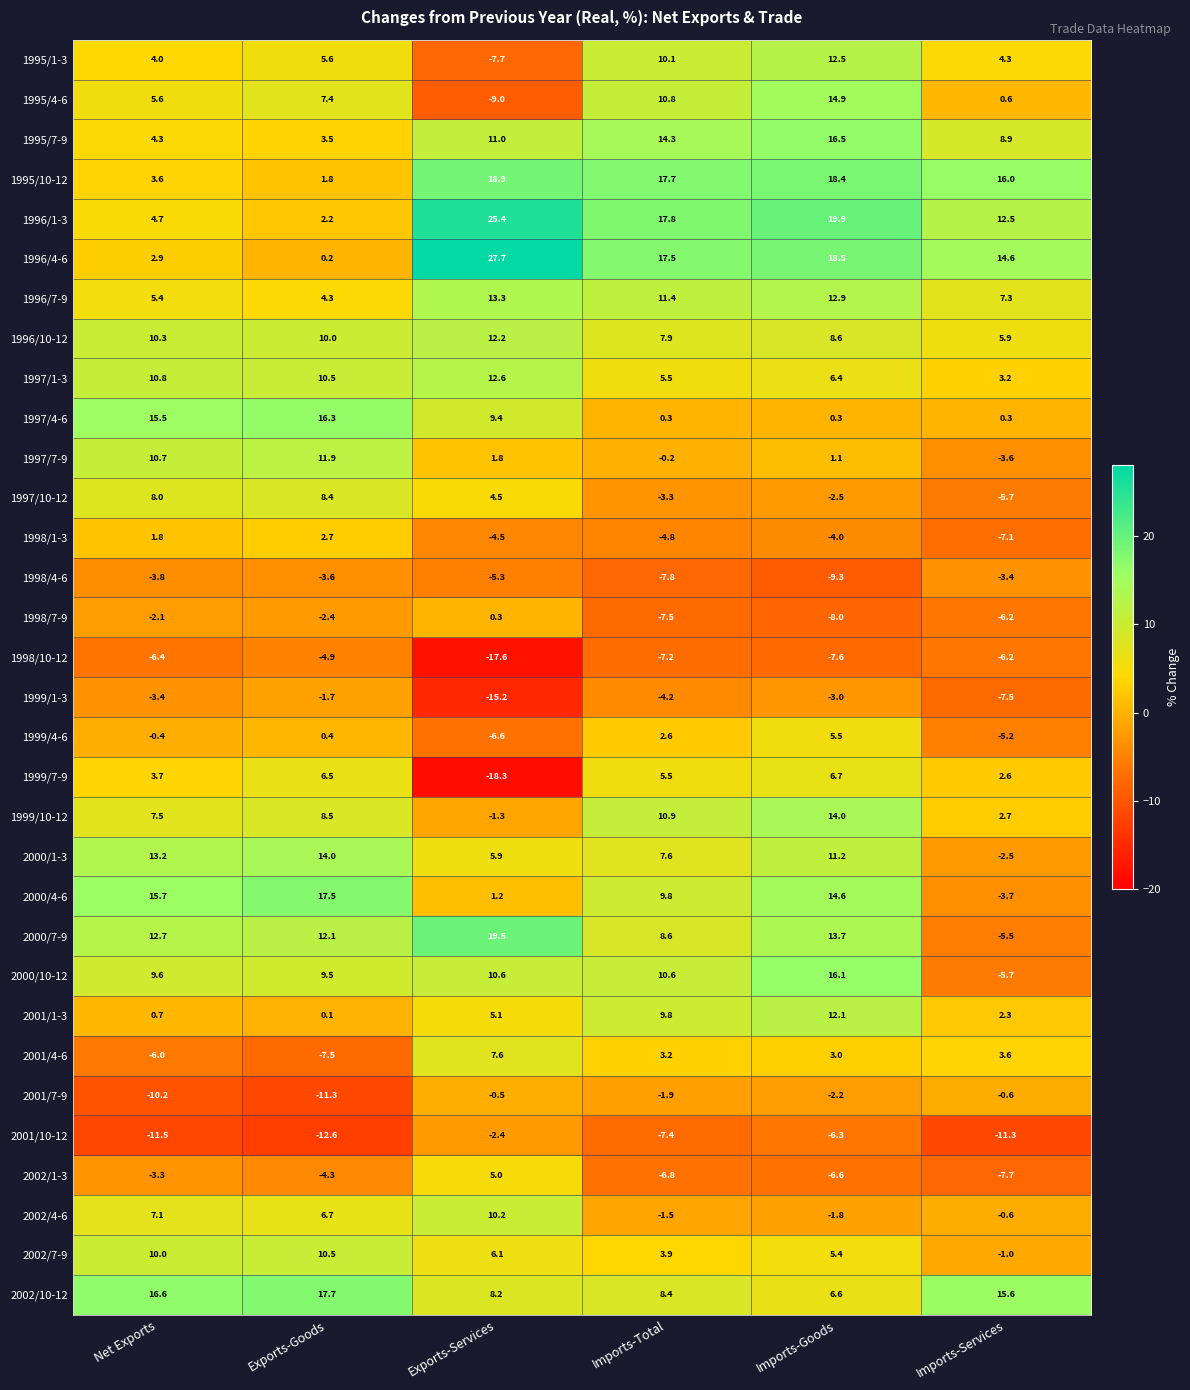

Which label corresponds to the largest value in the chart?

Exports-Services